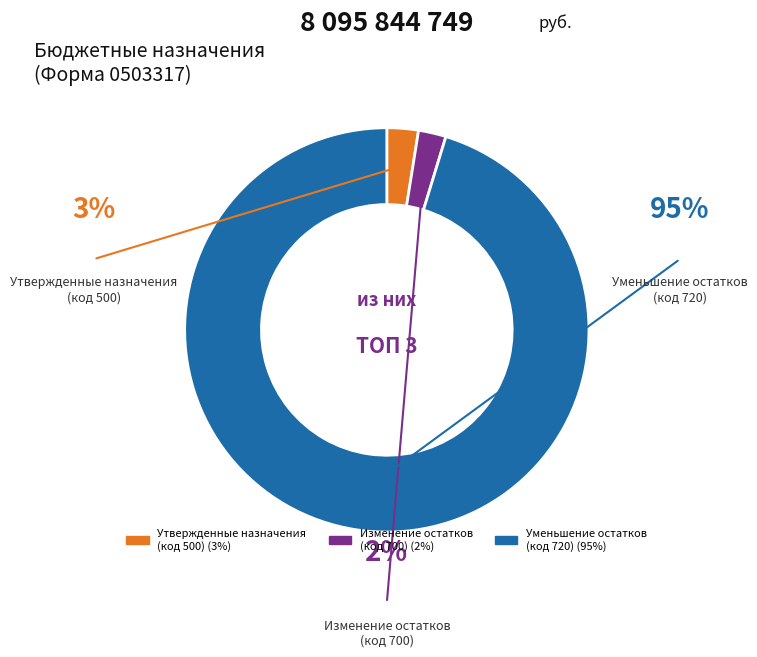

What portion of the pie excludes 500?

97.5%